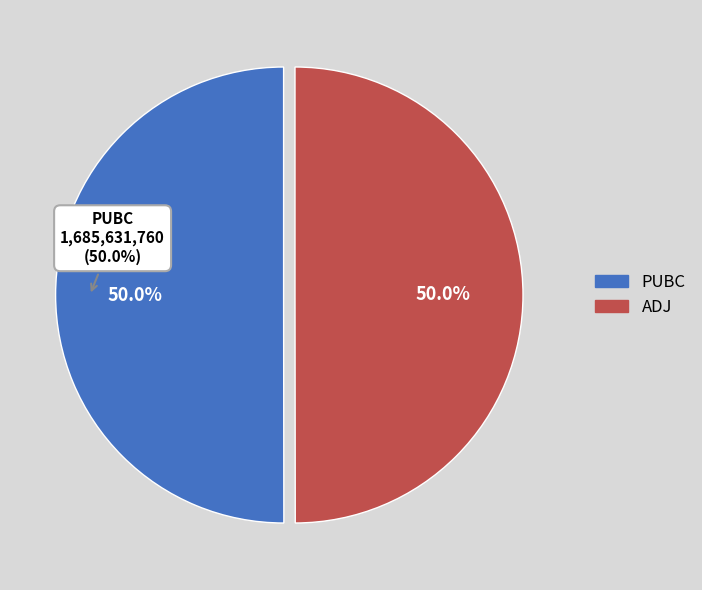

Do PUBC and ADJ together represent more than half of the pie?

Yes